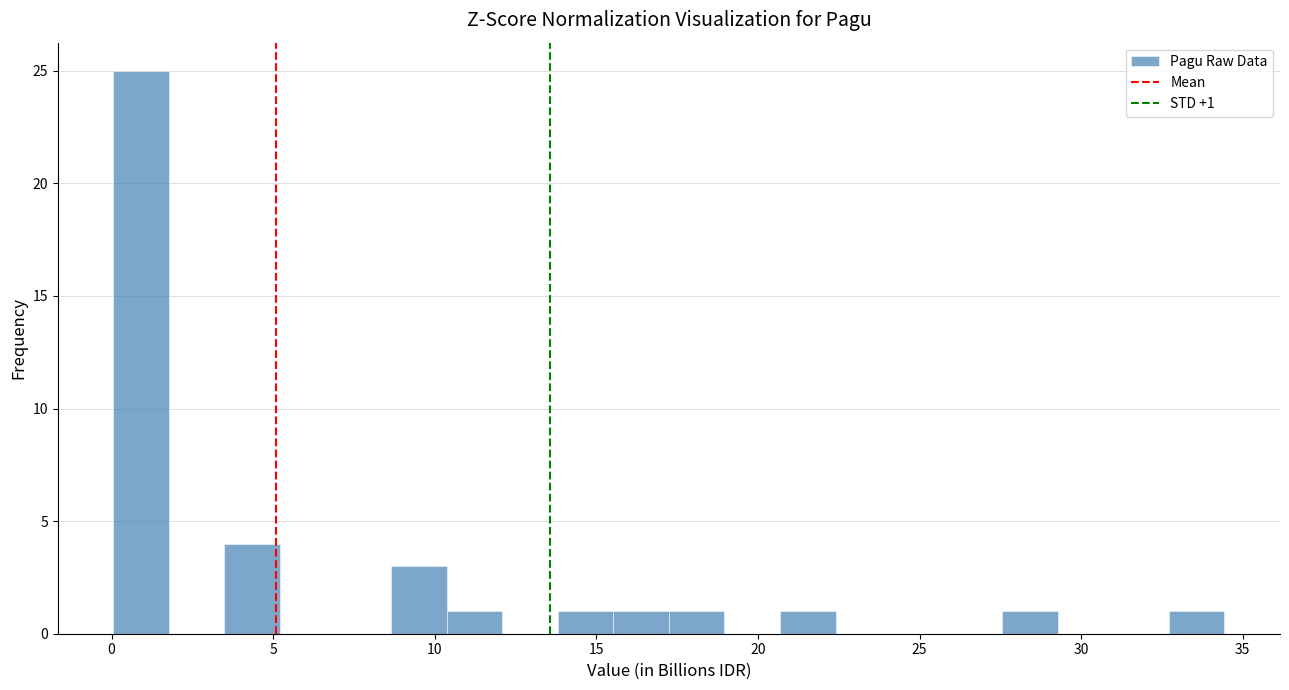

Around what value on the x-axis is the tallest bar? Give the approximate position of its centre, as read against the axis.

1.0